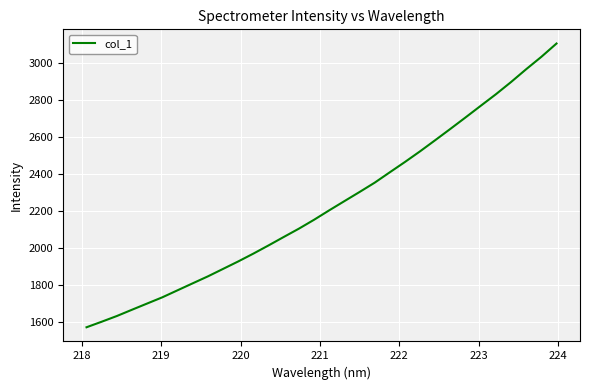

Count the number of categories in the chart.

32